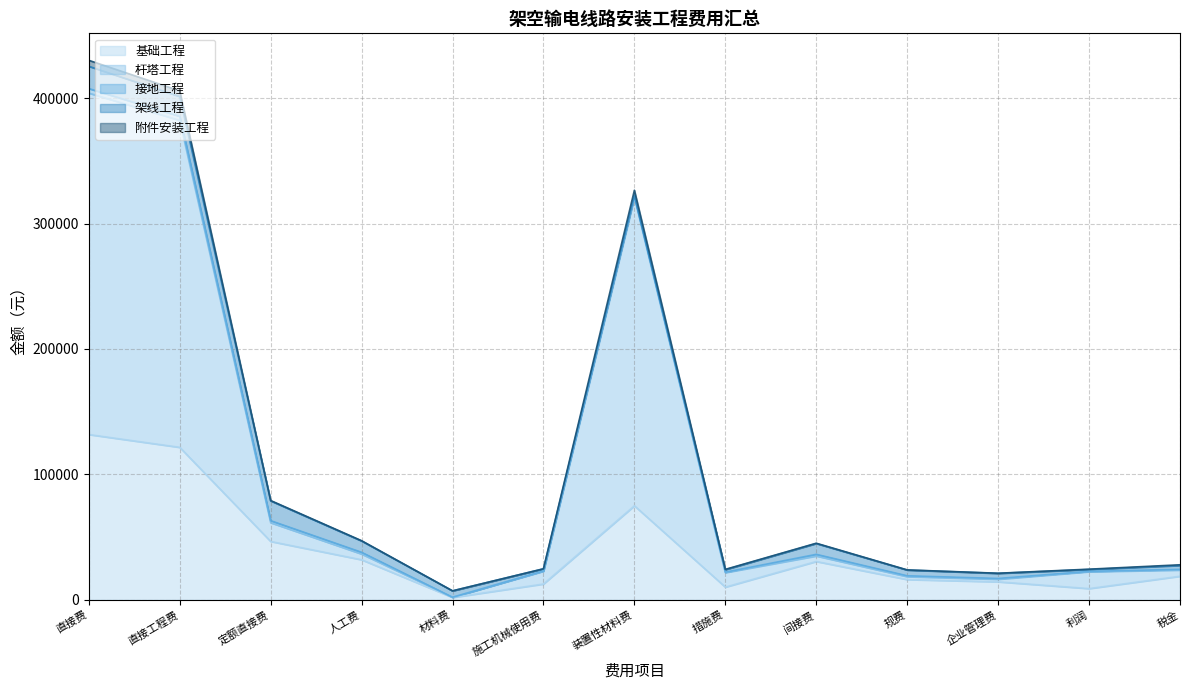

How many interior local valleys does the 附件安装工程 series have?

3